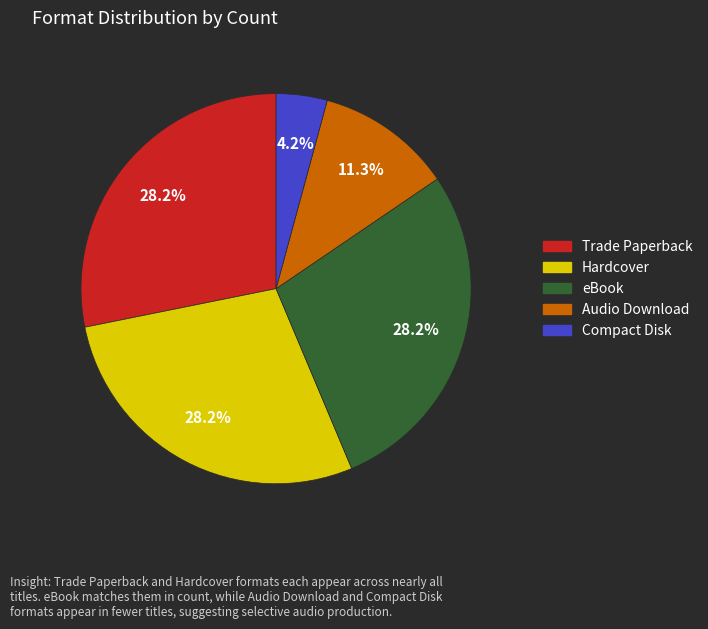

Is eBook the majority of the pie?

No